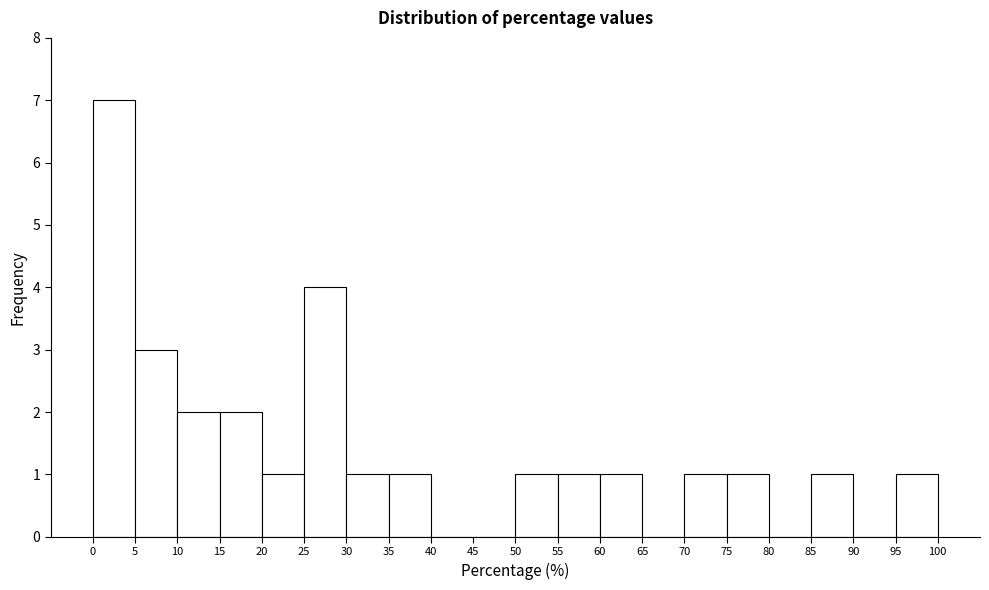

Which range on the x-axis has the tallest bar?

0 to 5